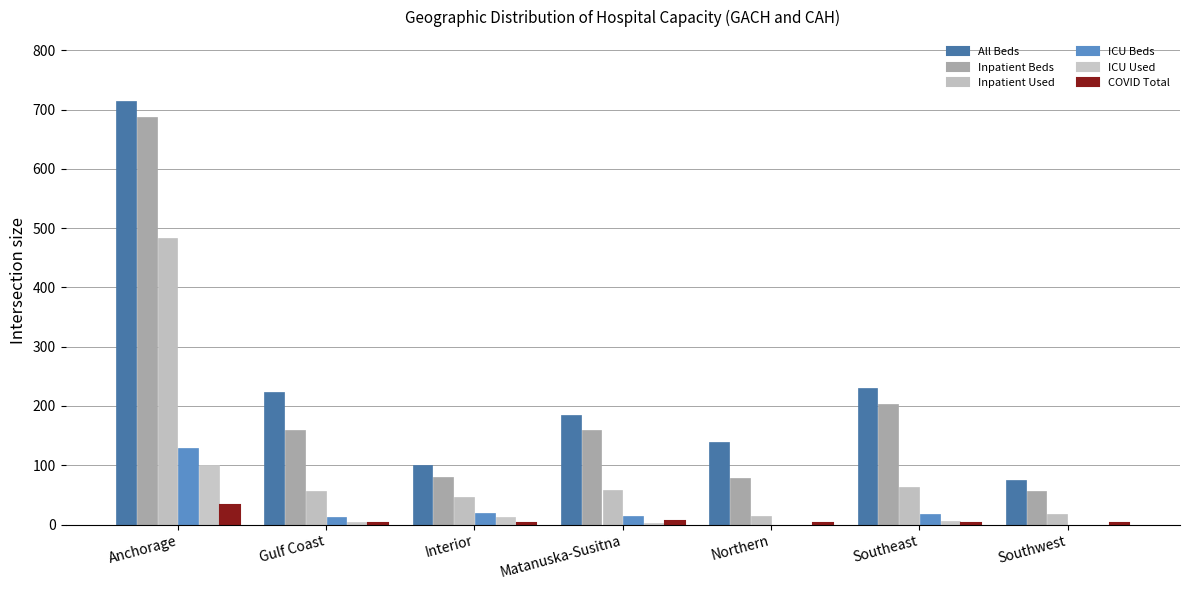

How many series are shown in this chart?

6